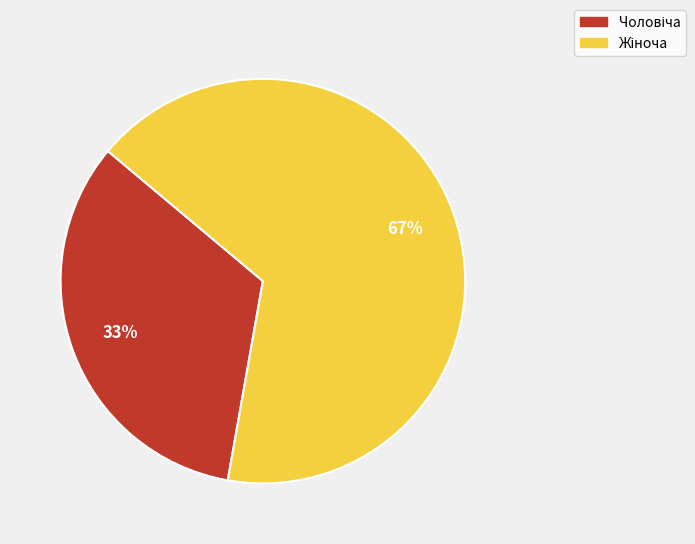

To the nearest percent, what is the average slice percentage?

50%